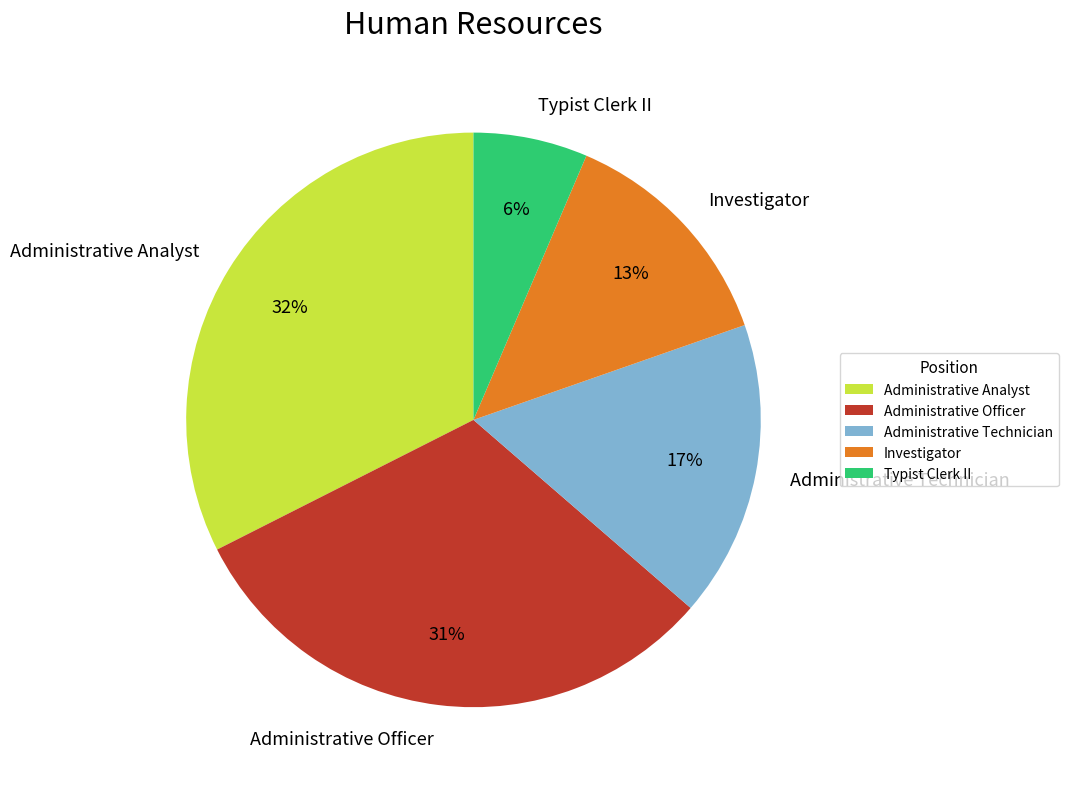

Which has a higher value, Administrative Analyst or Administrative Technician?

Administrative Analyst